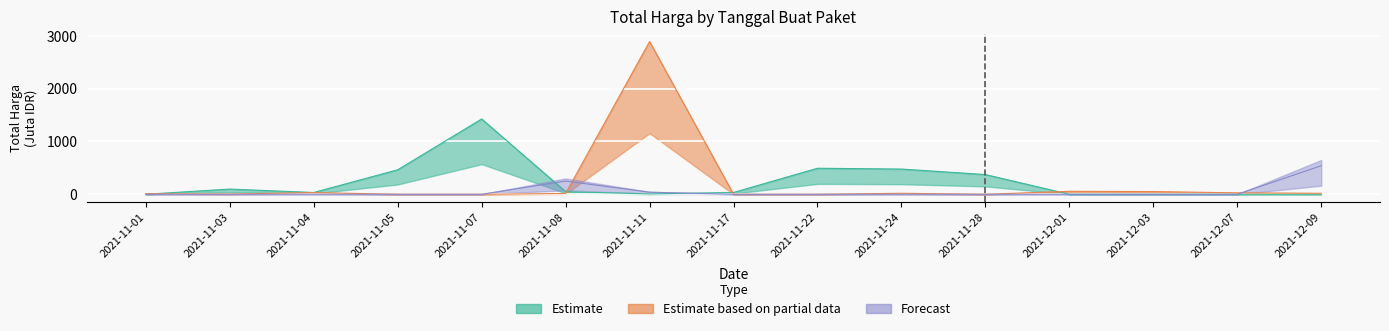

Where do Estimate based on partial data and Forecast first cross each other?

2021-11-08 and 2021-11-11